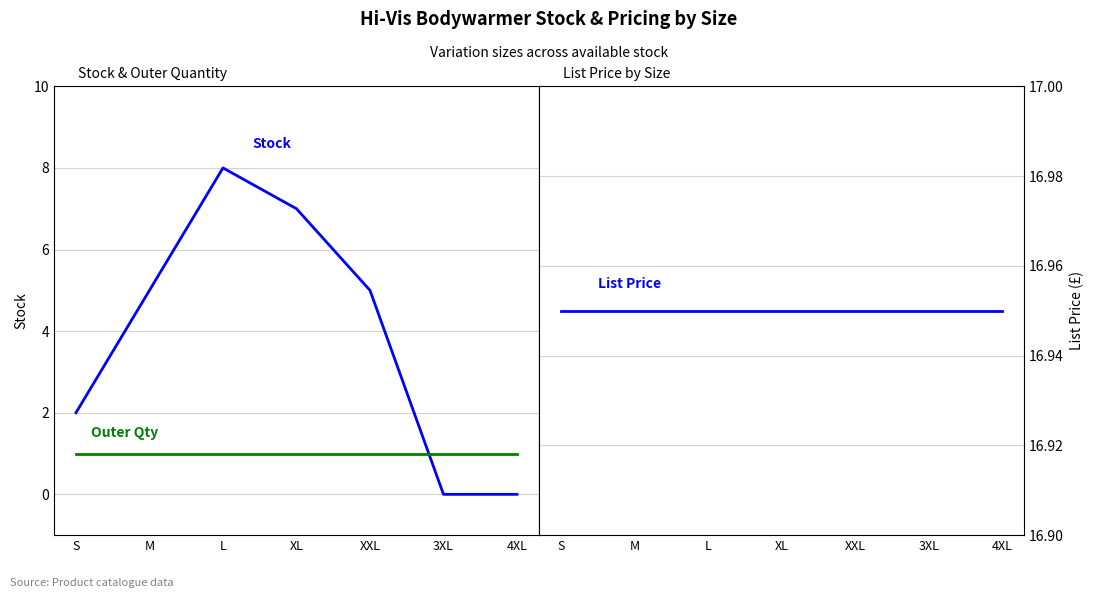

At which category is the sum across all series the highest?

L